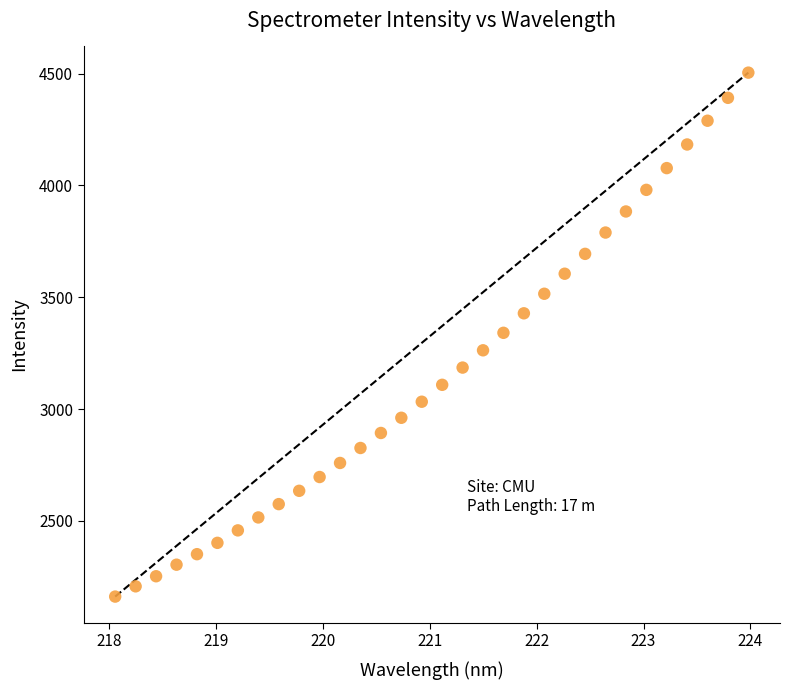

What is the range of Y values (max minus min)?

2342.7